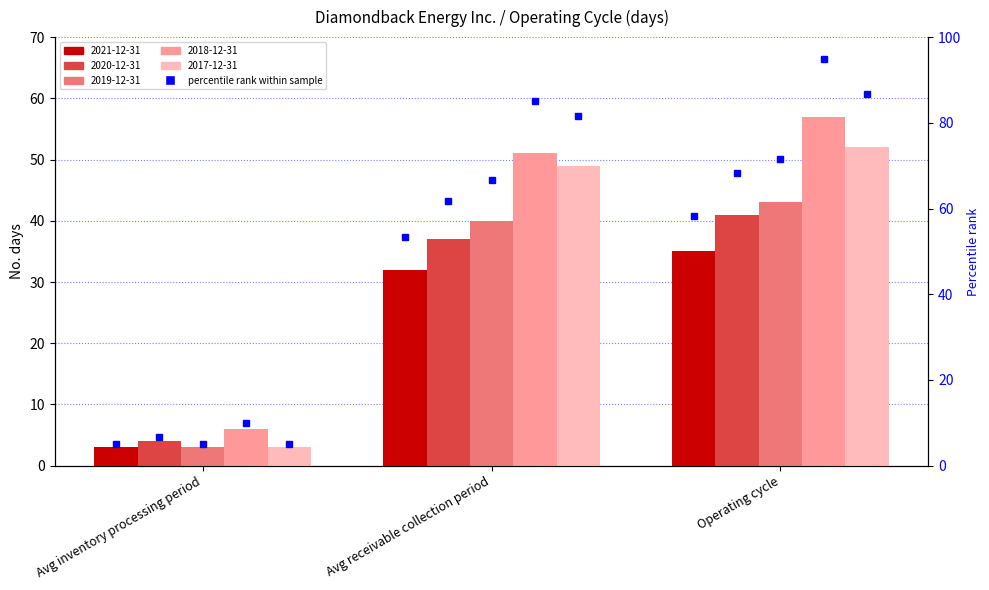

What is the difference between the maximum and minimum values in the 2019-12-31 pct series?

66.7